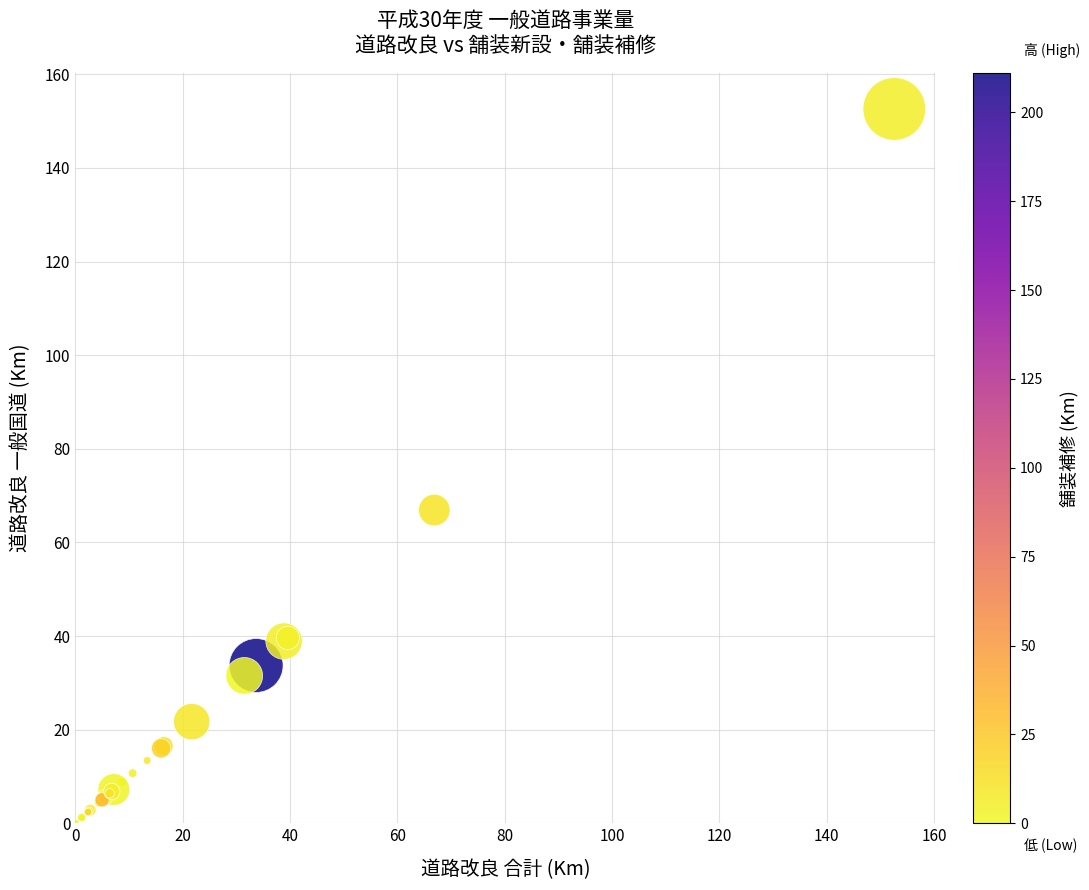

What Y value in the scatter plot is closest to 76?

66.9